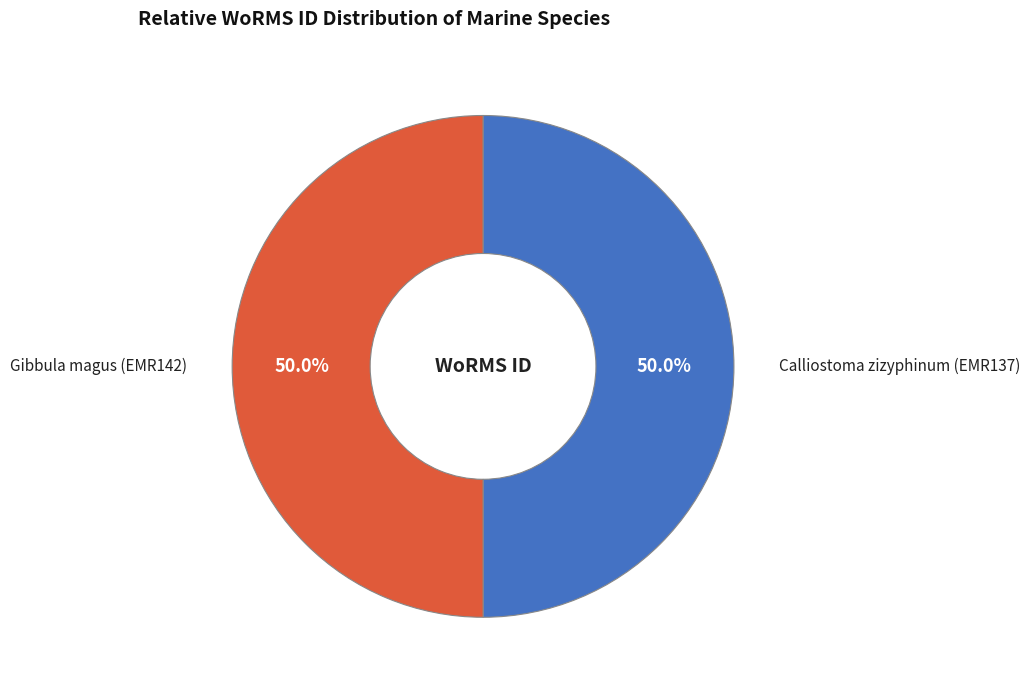

What is the total percentage of Gibbula magus (EMR142) and Calliostoma zizyphinum (EMR137)?

100.0%